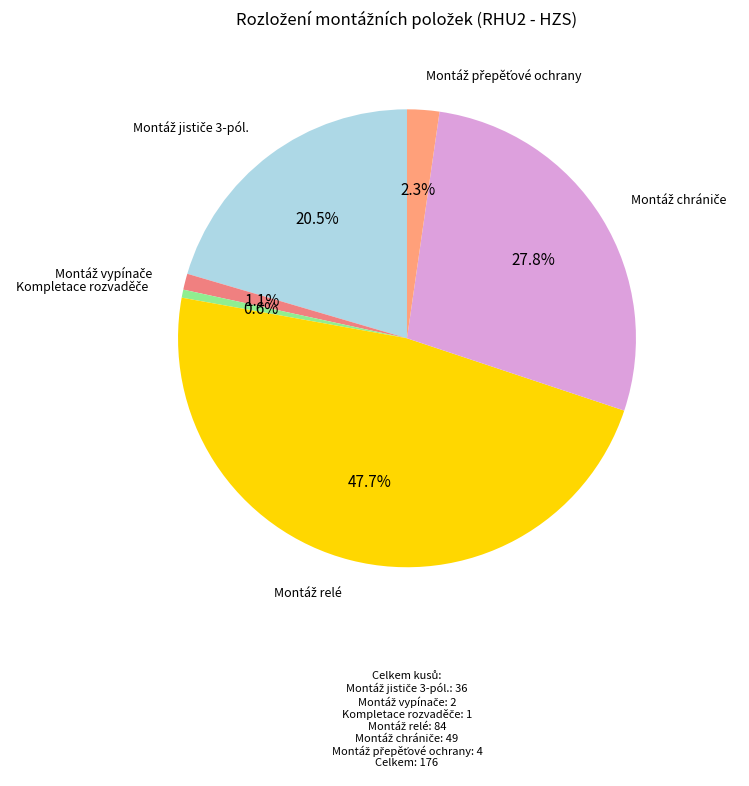

Is there any slice that represents more than half of the pie?

No